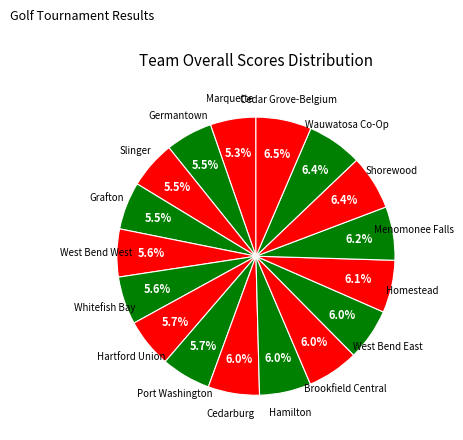

How many slices are in this pie chart?

17